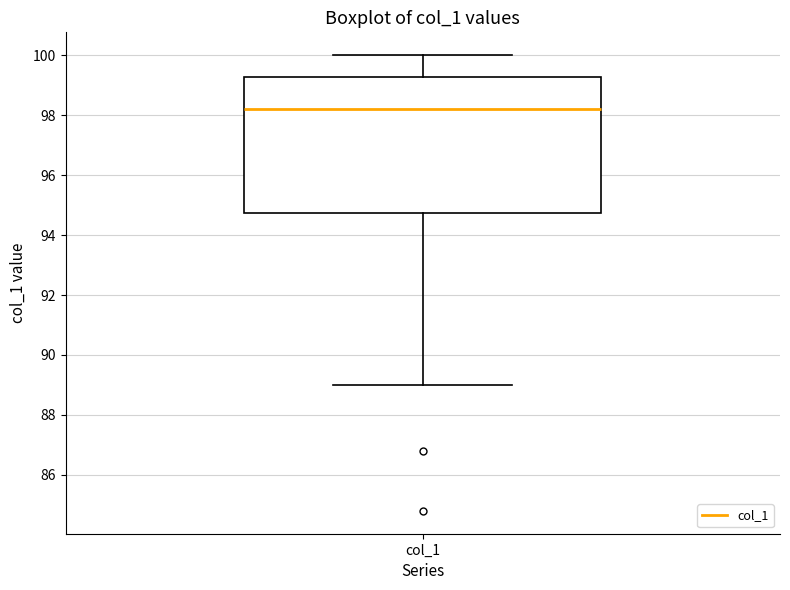

Transcribe this box plot: give where the median line is, the range the box spans, and where the two whiskers end, as read against the y-axis. The values are not printed on the chart, so give them approximately, as read against the axis.

median 98.2, box 94.8 to 99.2, whiskers 89.0 to 100.0